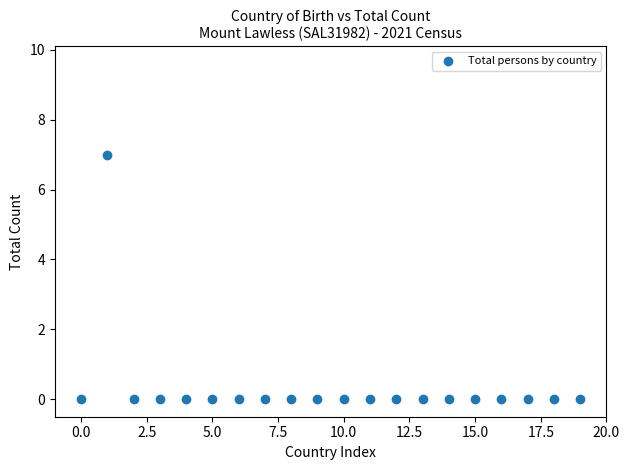

What is the range of Y values (max minus min)?

7